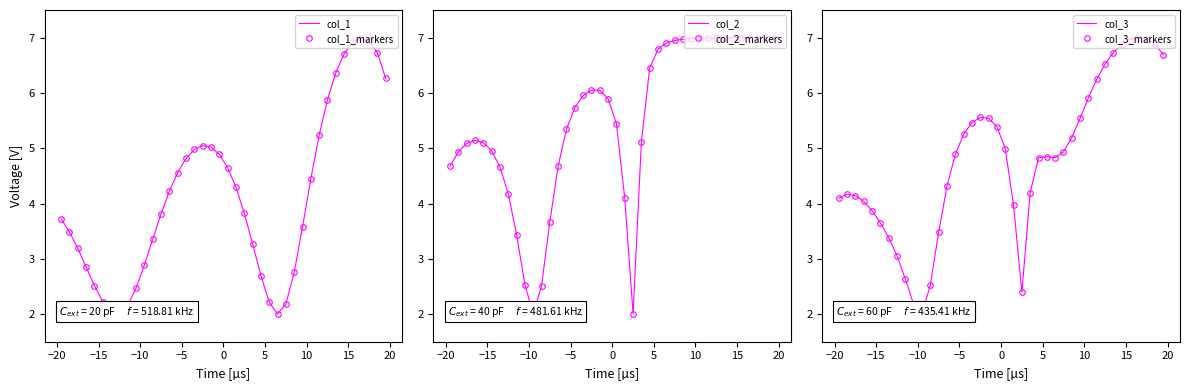

What is the value of the col_3 point at the 6th from the left?

3.7